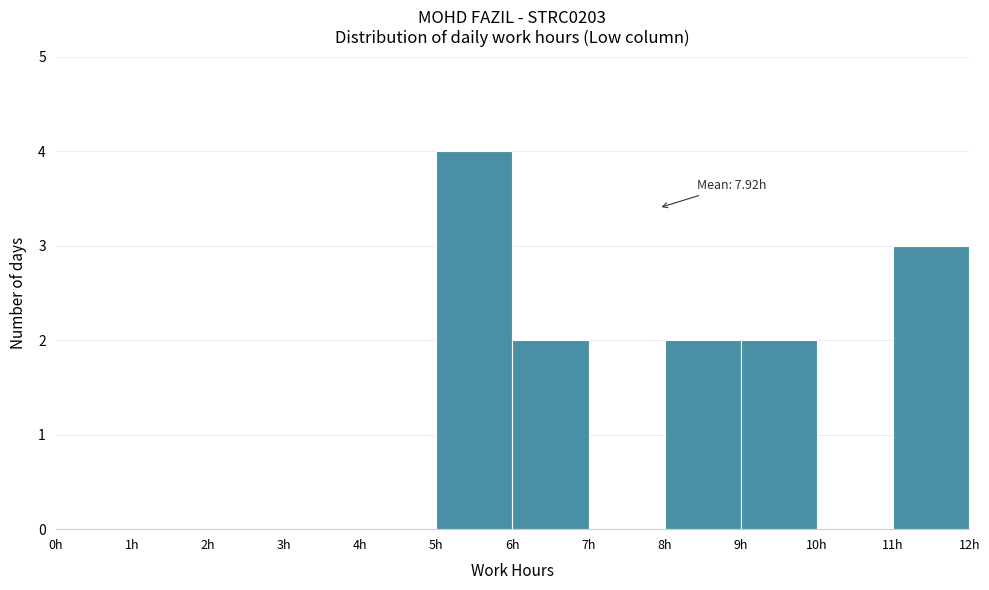

Over which range of the x-axis is the bar tallest?

5 to 6